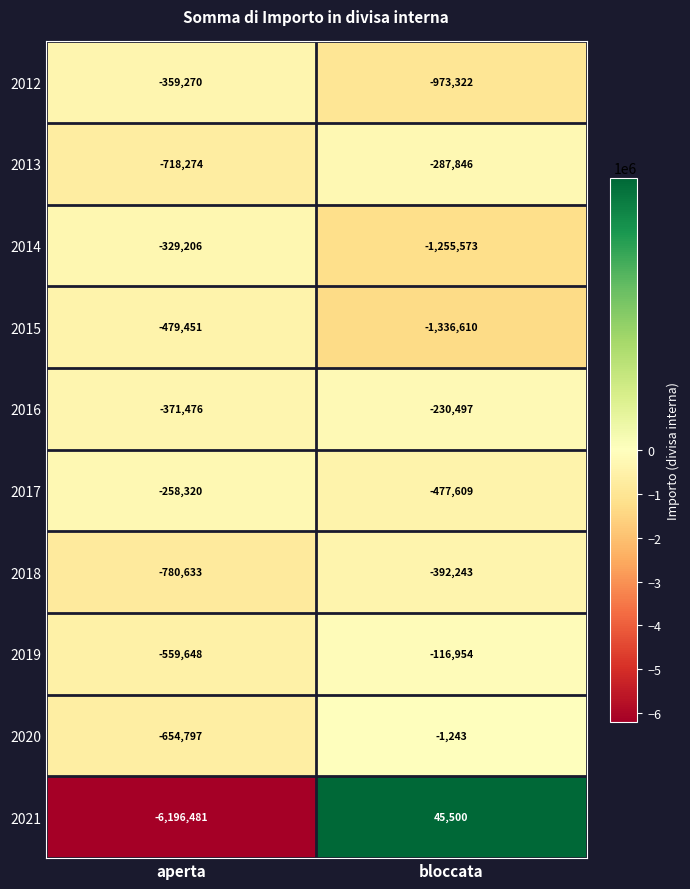

What is the minimum value shown in the chart?

-6196481